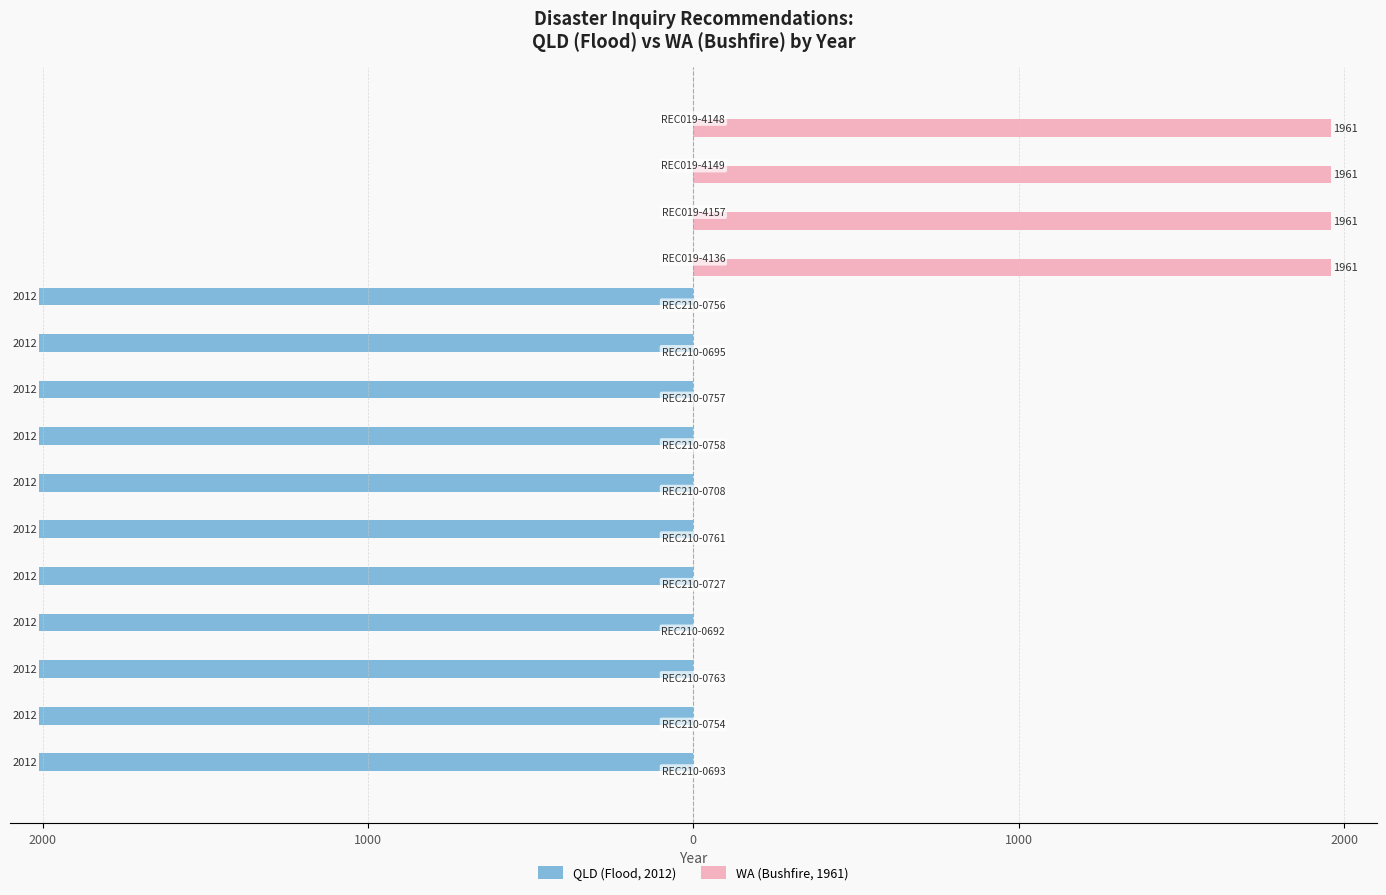

What are all the series names shown in the legend?

QLD (Flood, 2012), WA (Bushfire, 1961)